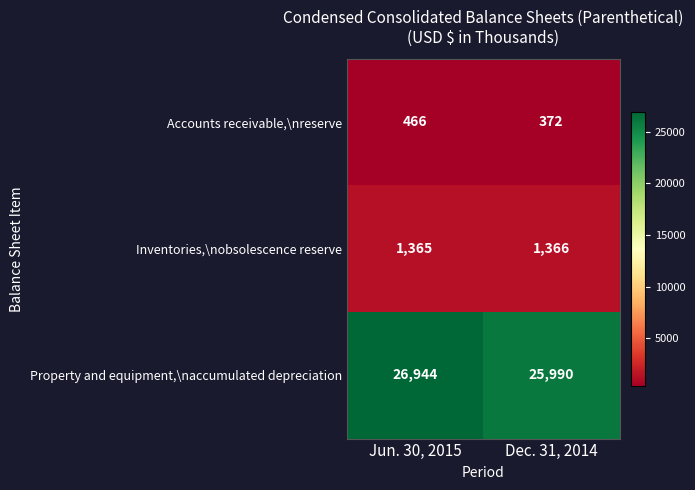

What is the maximum value shown in the chart?

26944